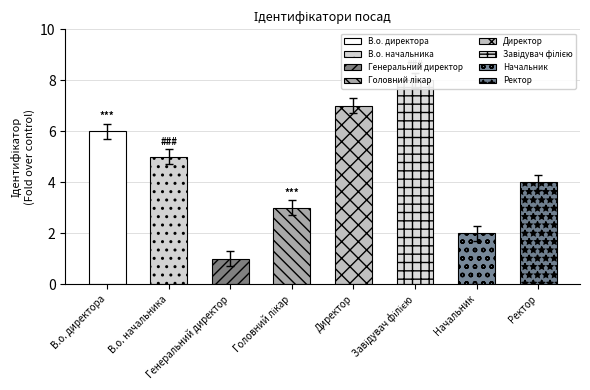

Which label corresponds to the largest value in the chart?

Завідувач філією